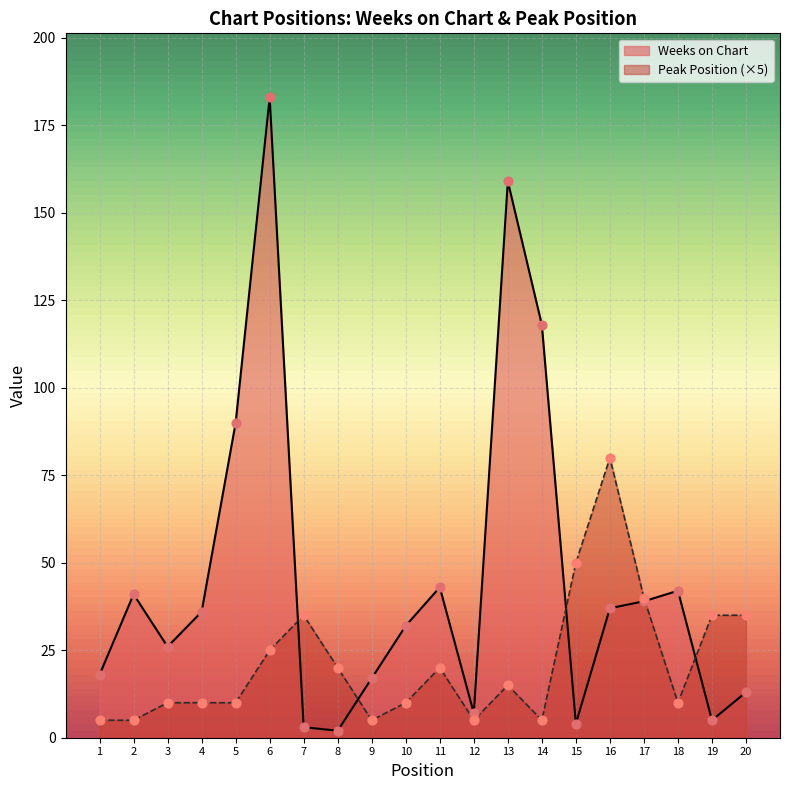

Which series has the widest spread of Y values?

Weeks on Chart